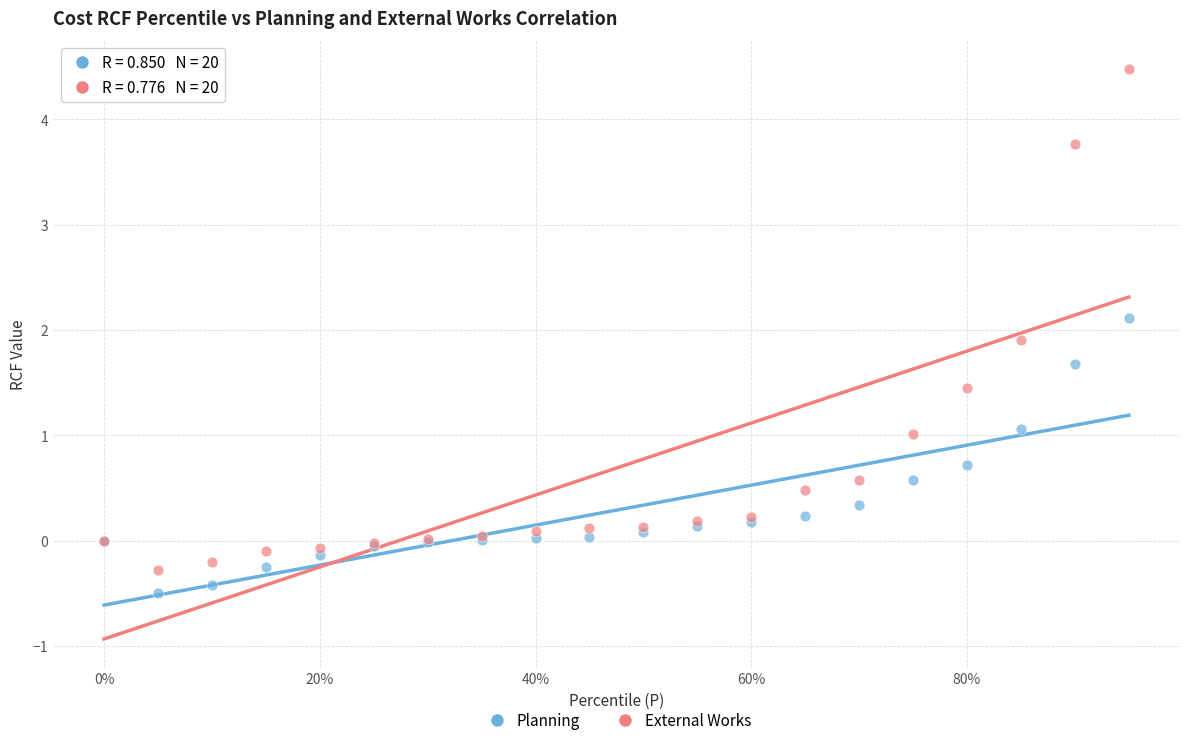

Which series contains the lowest Y value?

Planning